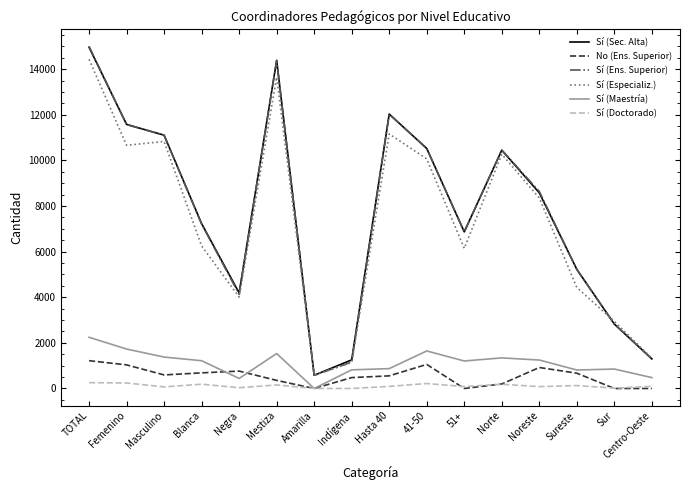

Is the value of Sí (Sec. Alta) at Sur greater than the value of No (Ens. Superior) at 41-50?

Yes